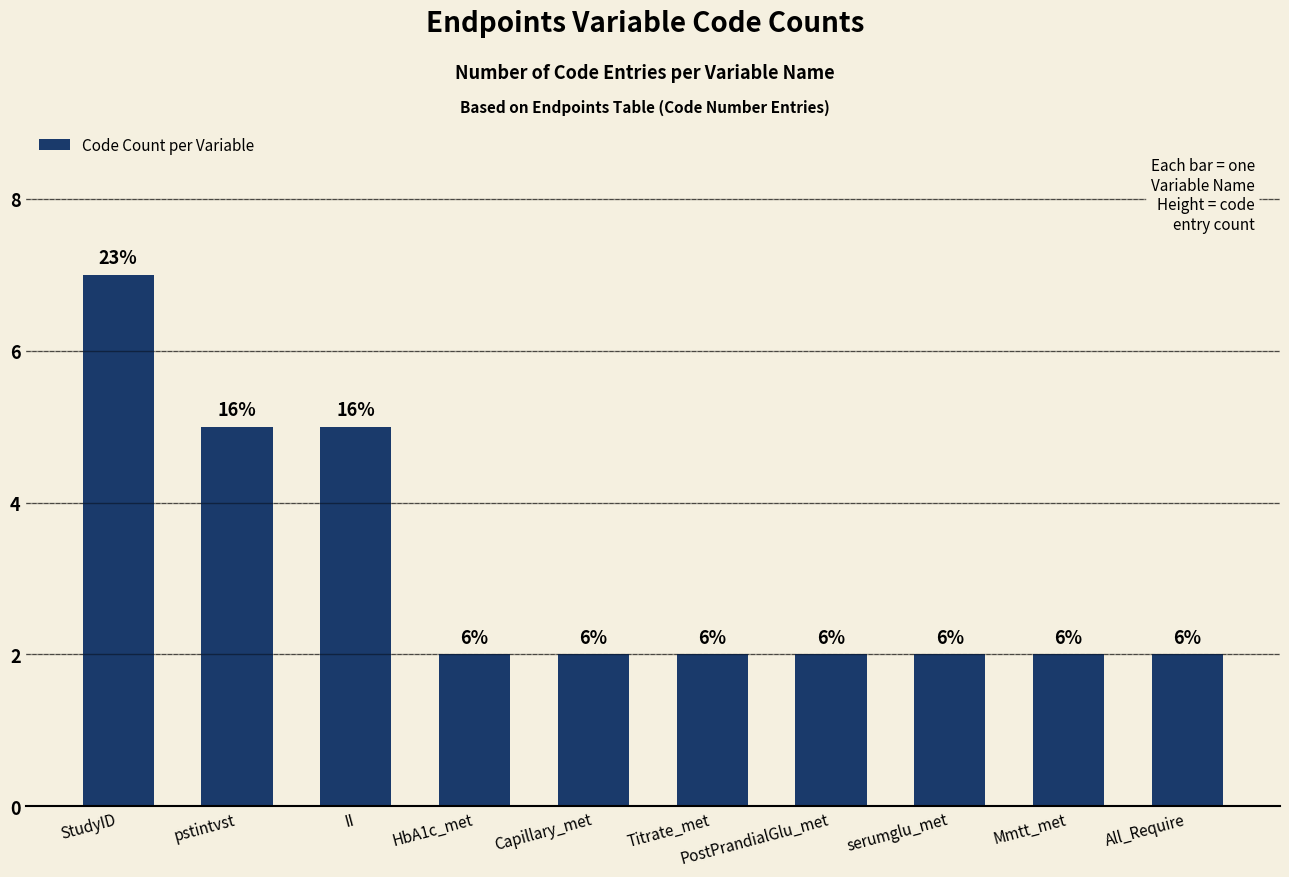

What is the label of the 8th bar from the left?

serumglu_met